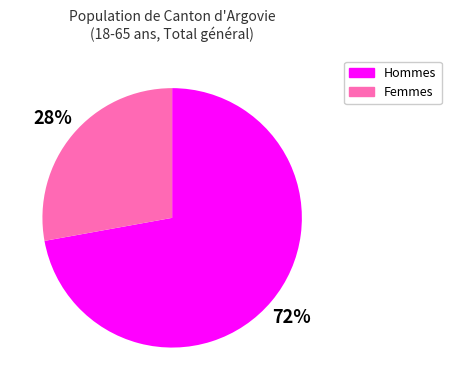

Count the number of slices in the pie.

2